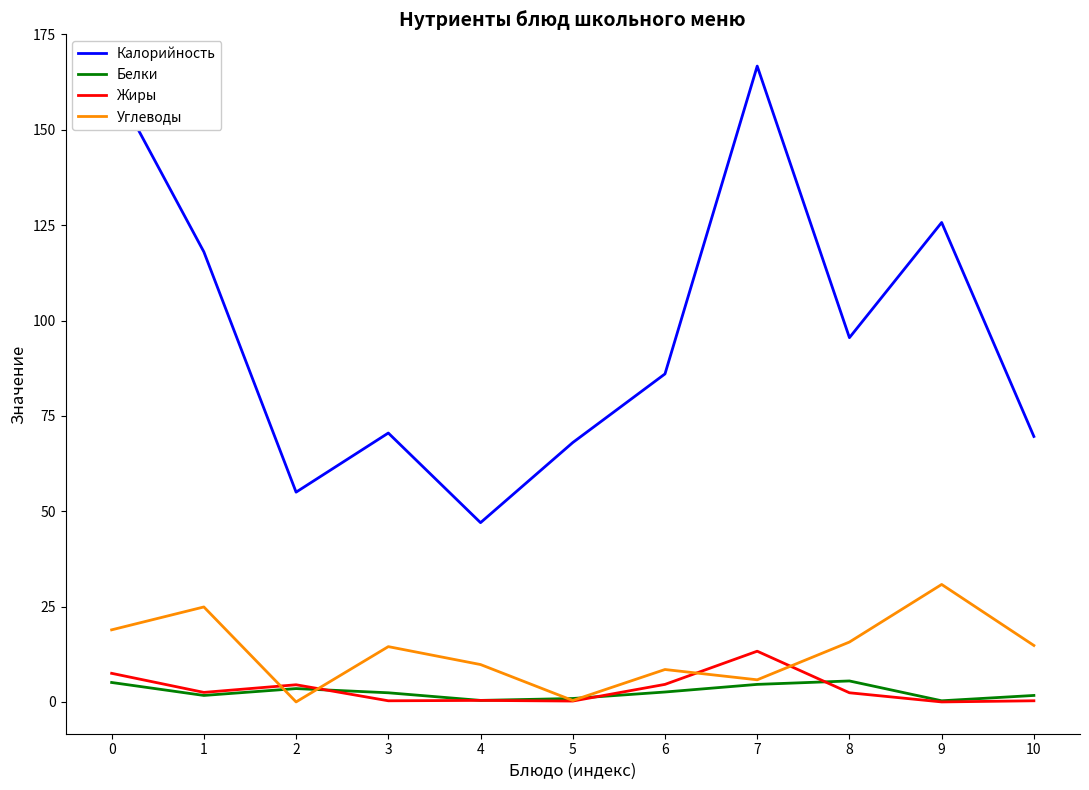

What is the approximate value of Белки at 5?

0.9